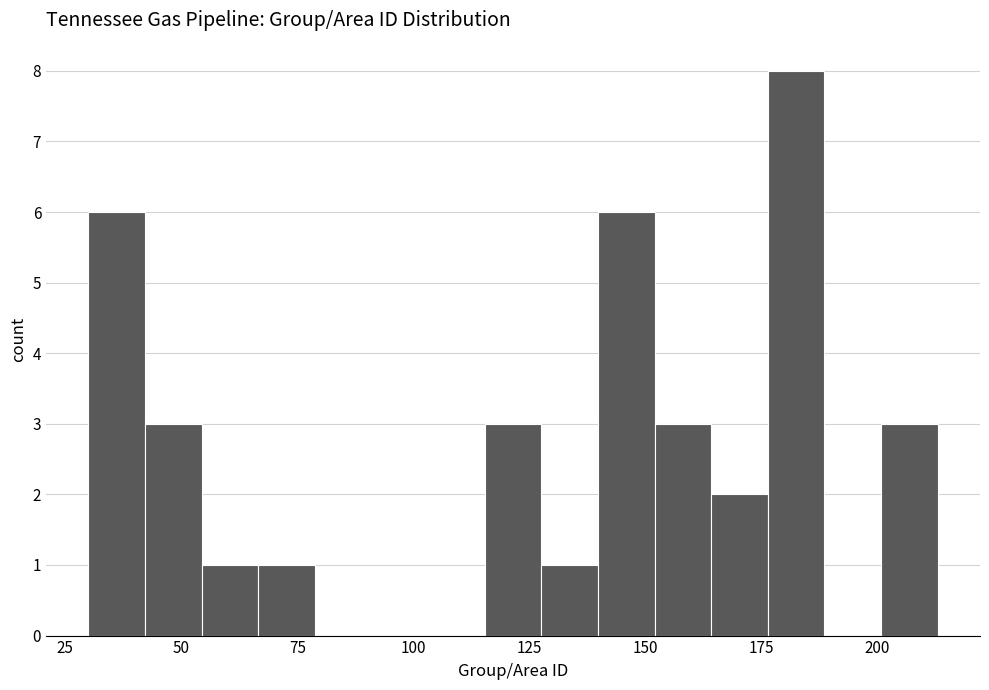

Around what value on the x-axis is the tallest bar? Give the approximate position of its centre, as read against the axis.

185